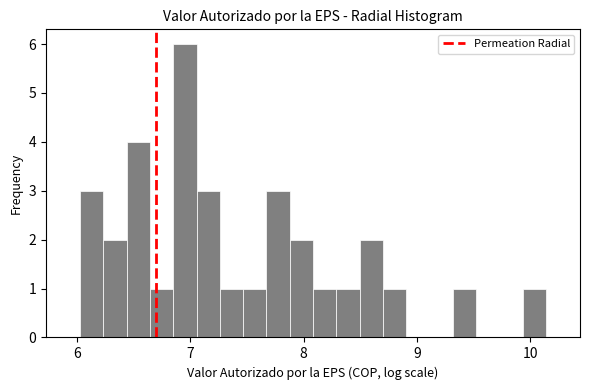

Read against the x-axis, roughly where is the centre of the tallest bar?

7.0